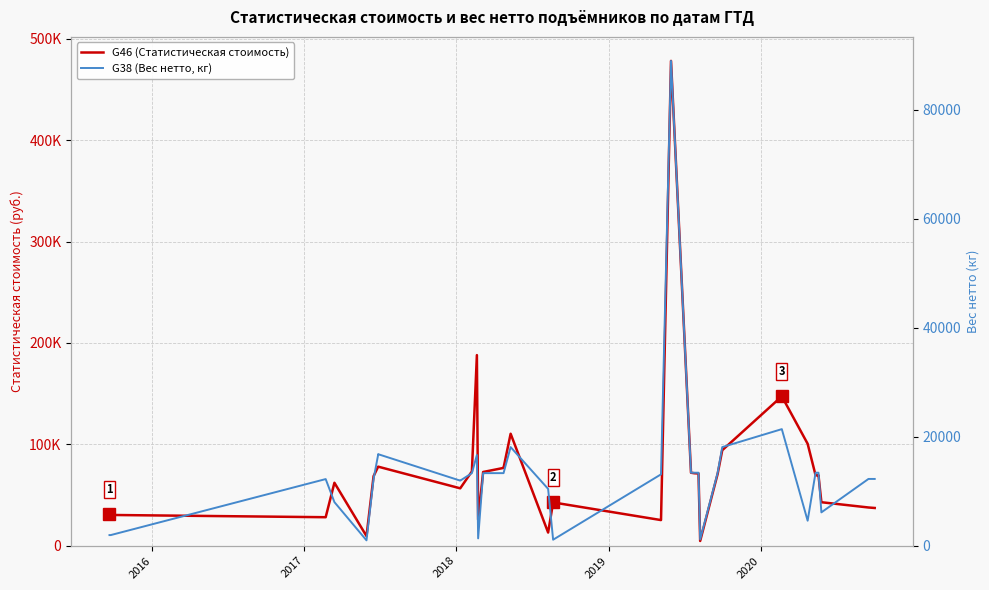

True or false: G38 (Вес нетто, кг) and G46 (Статистическая стоимость) cross at least once.

False